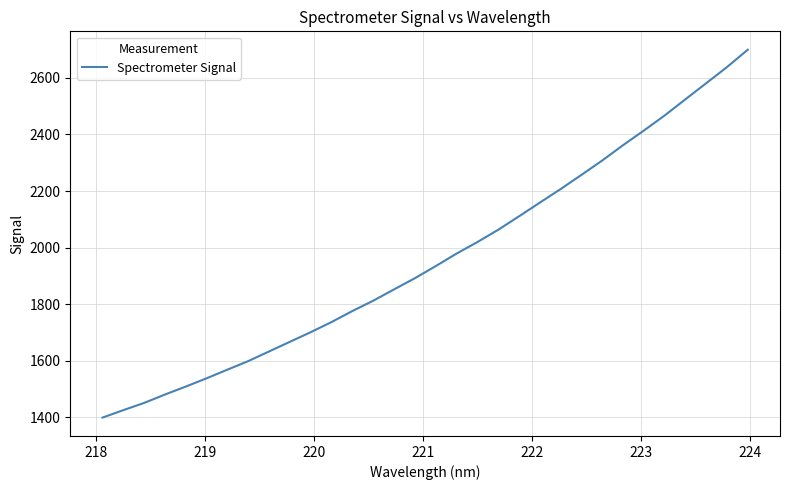

What is the smallest value displayed?

1398.3